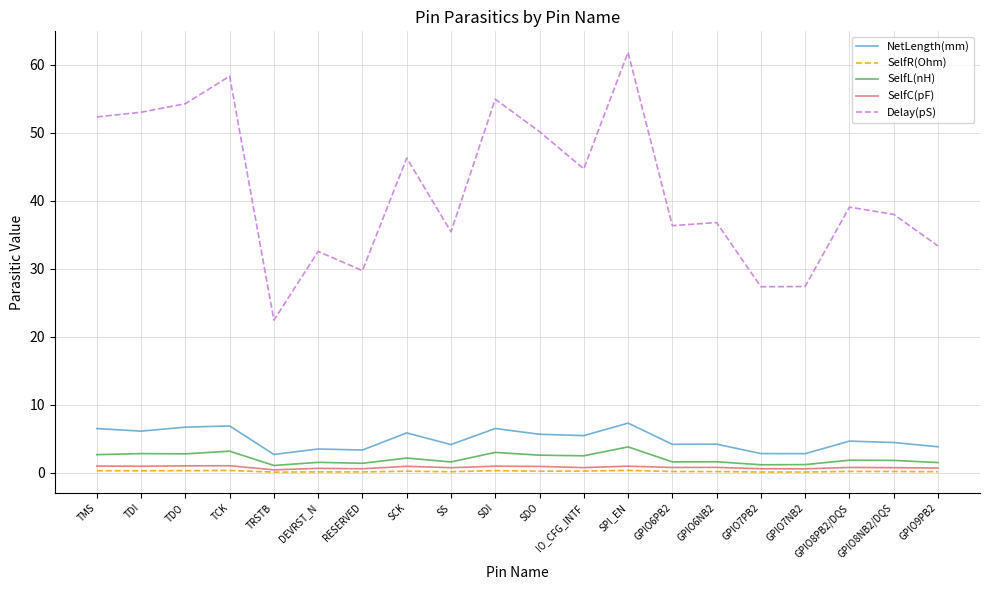

True or false: NetLength(mm) and SelfR(Ohm) intersect in this chart.

False